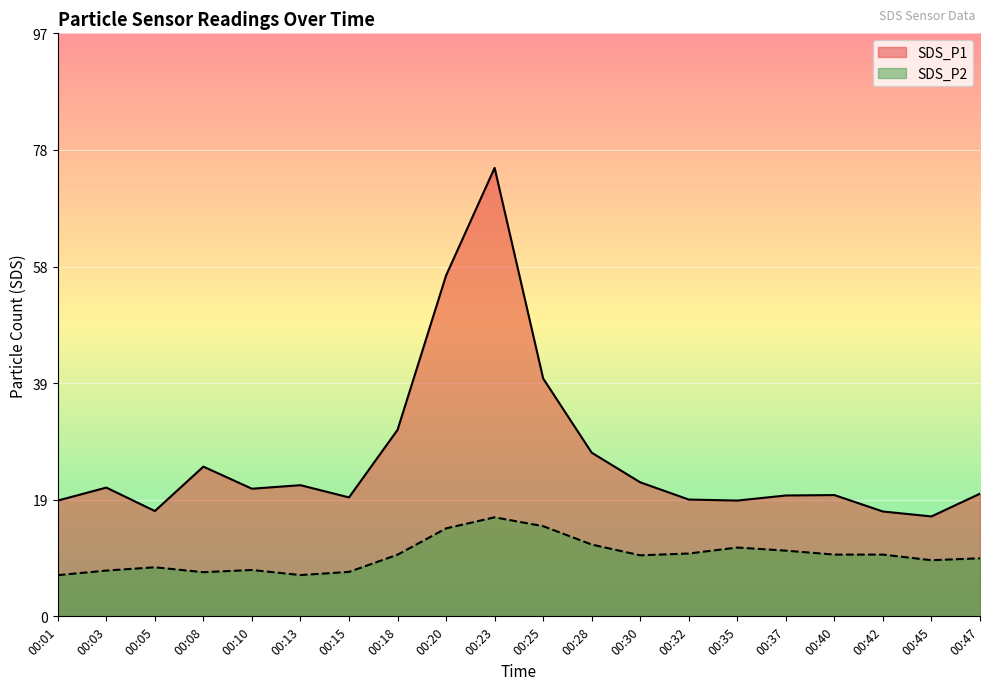

Does the chart display data point markers on the line(s)?

No